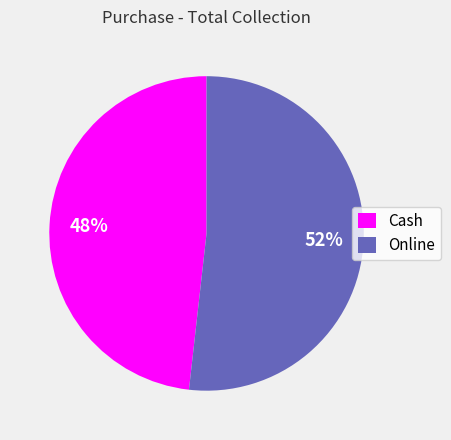

Which slice is the largest?

Online